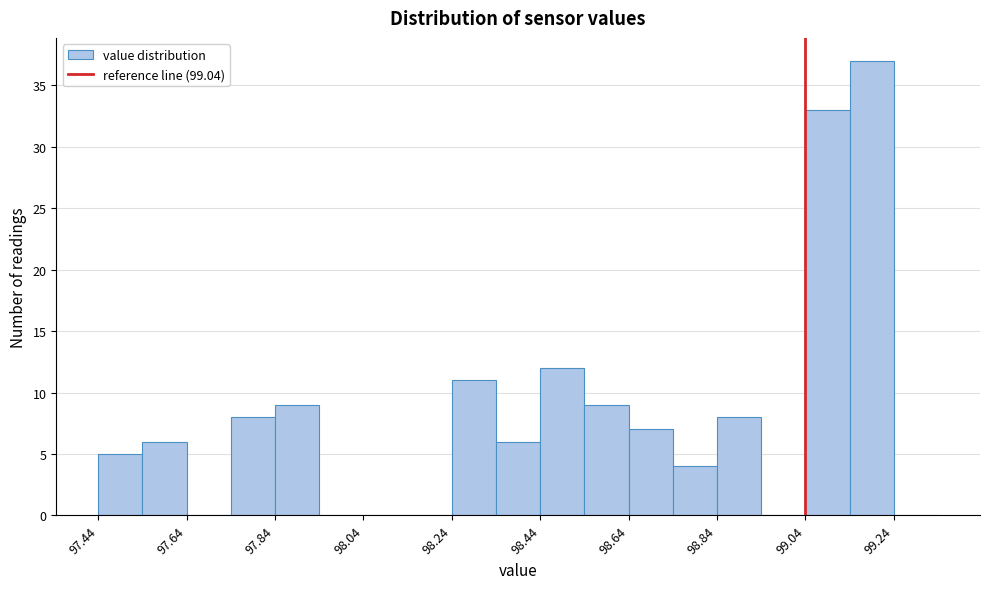

Reading left to right, transcribe this chart: for each bar, give the range it covers on the x-axis and its height. The values are not printed on the chart, so give them approximately, as read against the axis.

97.44 to 97.54: 5
97.54 to 97.64: 6
97.64 to 97.74: 0
97.74 to 97.84: 8
97.84 to 97.94: 9
97.94 to 98.04: 0
98.04 to 98.14: 0
98.14 to 98.24: 0
98.24 to 98.34: 11
98.34 to 98.44: 6
98.44 to 98.54: 12
98.54 to 98.64: 9
98.64 to 98.74: 7
98.74 to 98.84: 4
98.84 to 98.94: 8
98.94 to 99.04: 0
99.04 to 99.14: 33
99.14 to 99.24: 37
99.24 to 99.34: 0